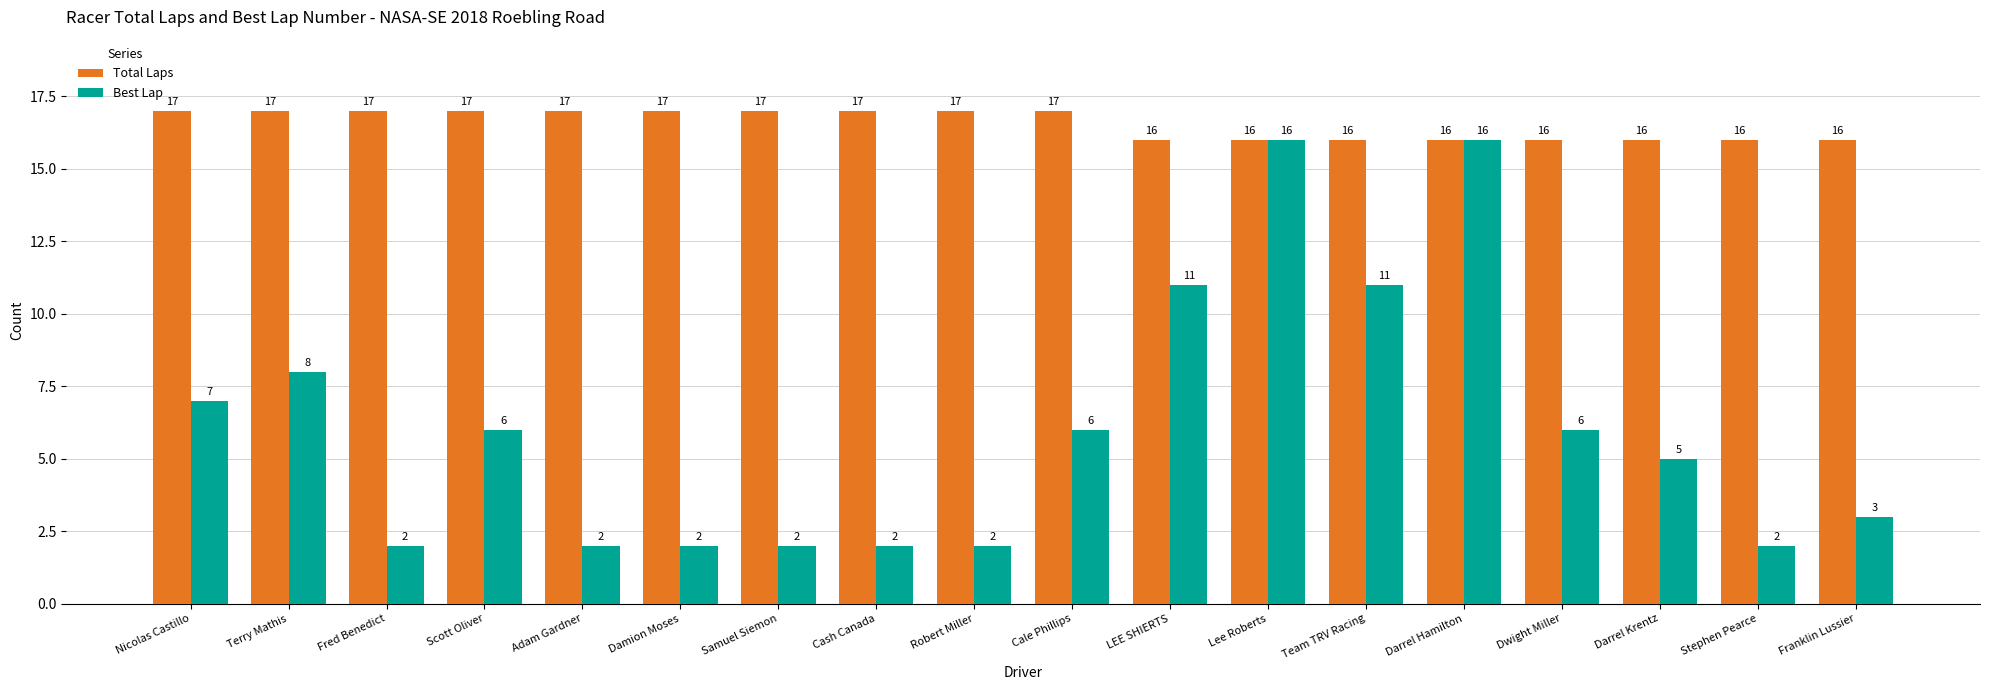

Rank the series by their average value, from highest to lowest.

Total Laps, Best Lap